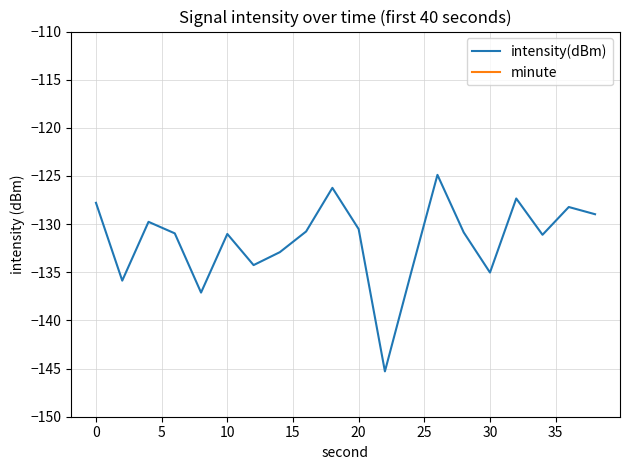

How many lines are shown in the chart?

2